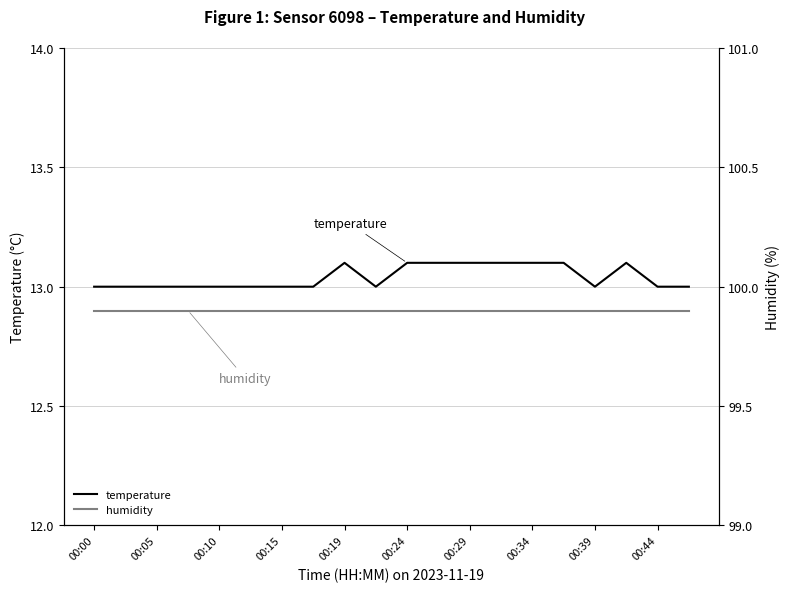

List the series in order of their overall mean, highest first.

humidity, temperature